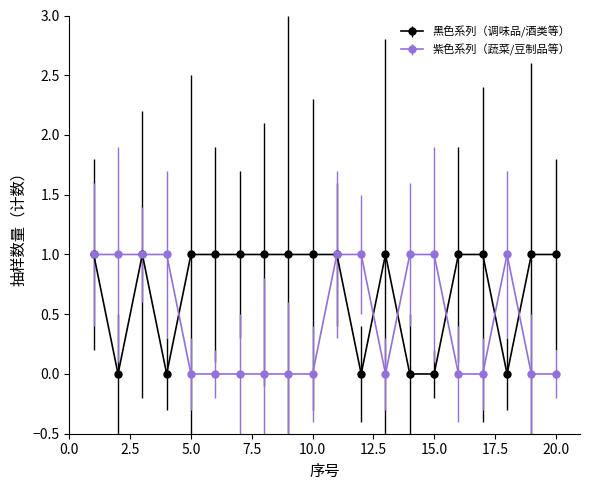

True or false: 黑色系列（调味品/酒类等） has more than 0 interior local peaks.

True